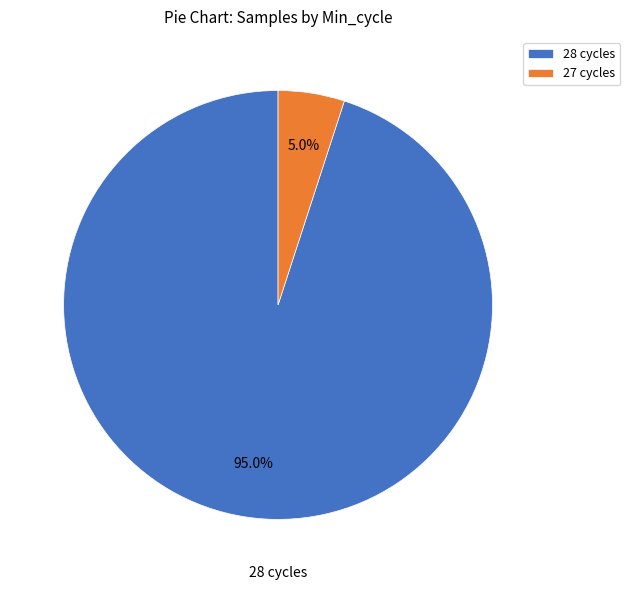

Rank the categories by value from lowest to highest.

27 cycles, 28 cycles